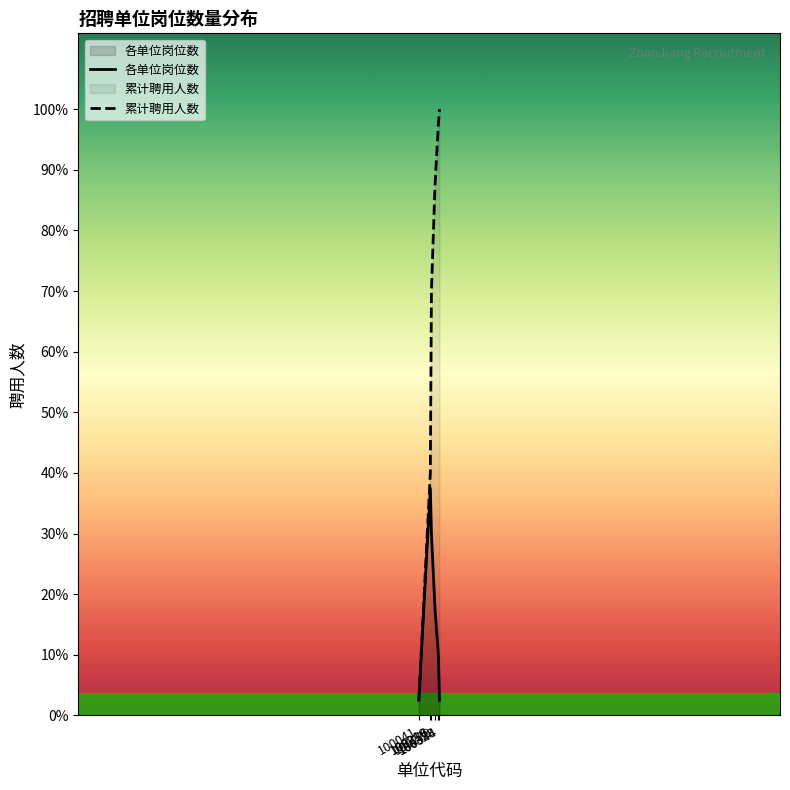

How many data points does each series have?

6